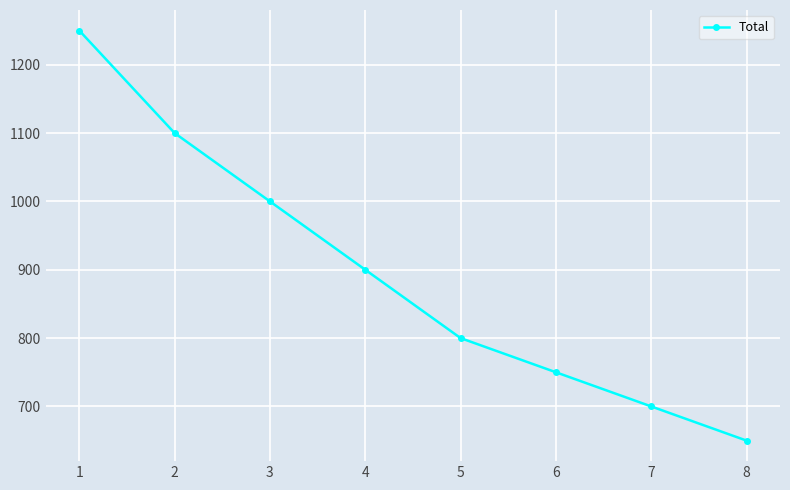

List the labels in order of value, smallest first.

8, 7, 6, 5, 4, 3, 2, 1